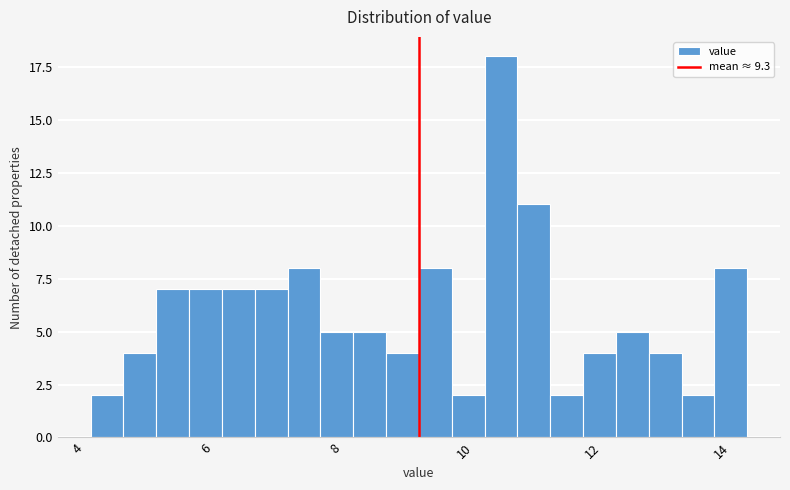

Around what value on the x-axis is the tallest bar? Give the approximate position of its centre, as read against the axis.

10.6